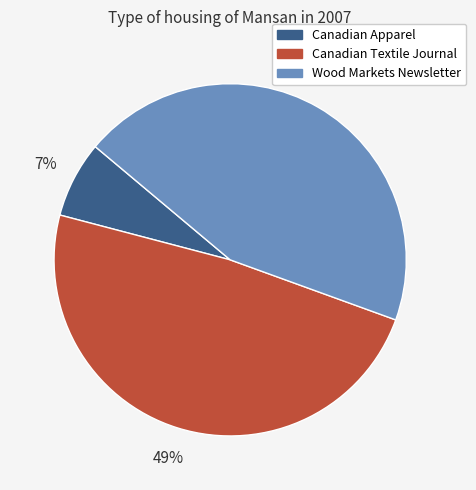

Rank the categories by value from highest to lowest.

Canadian Textile Journal, Wood Markets Newsletter, Canadian Apparel